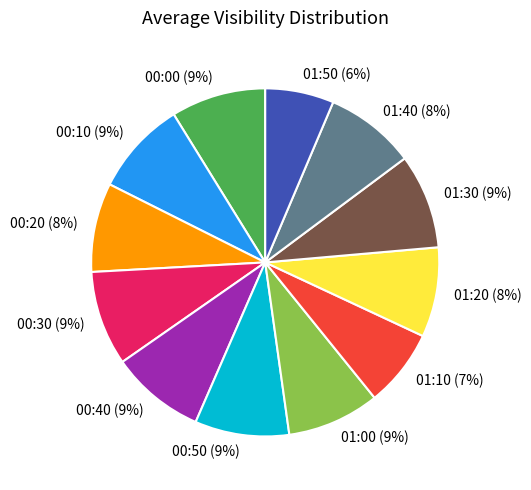

To the nearest percent, what percentage of the pie is 01:40?

8%